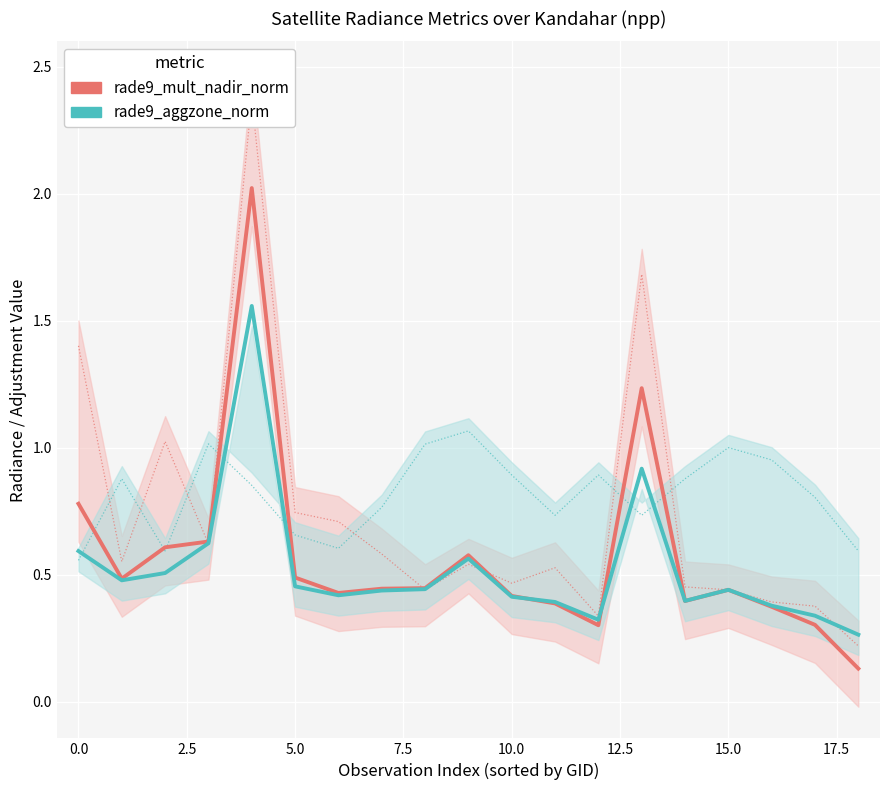

What is the maximum value shown in the chart?

2.0